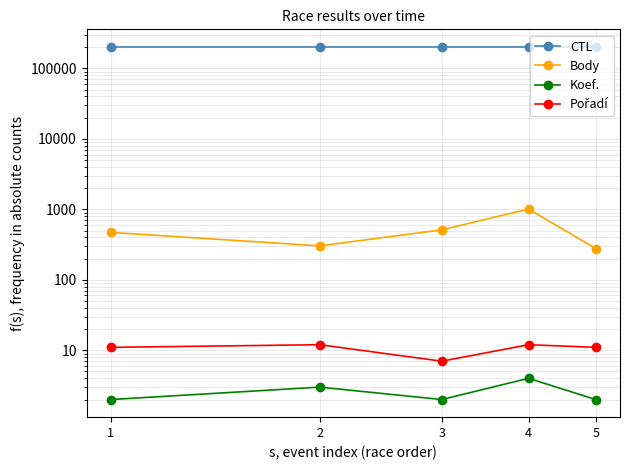

Which series changed the most between 3 and 4?

Body